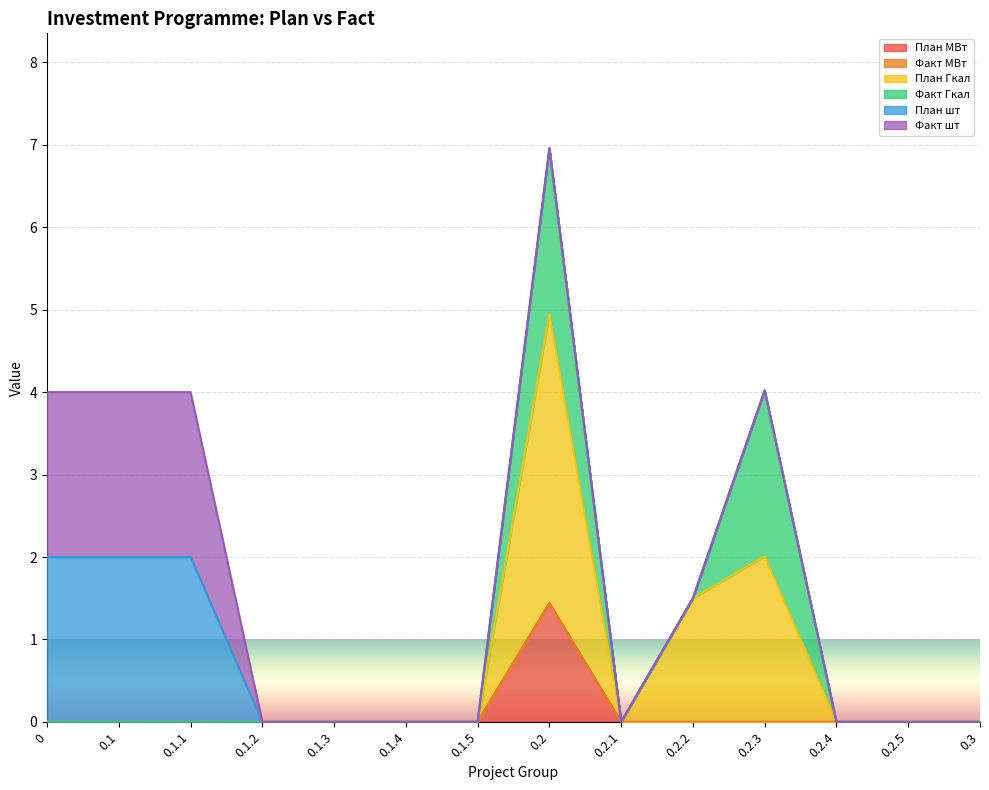

At which label does План МВт reach its peak?

0.2